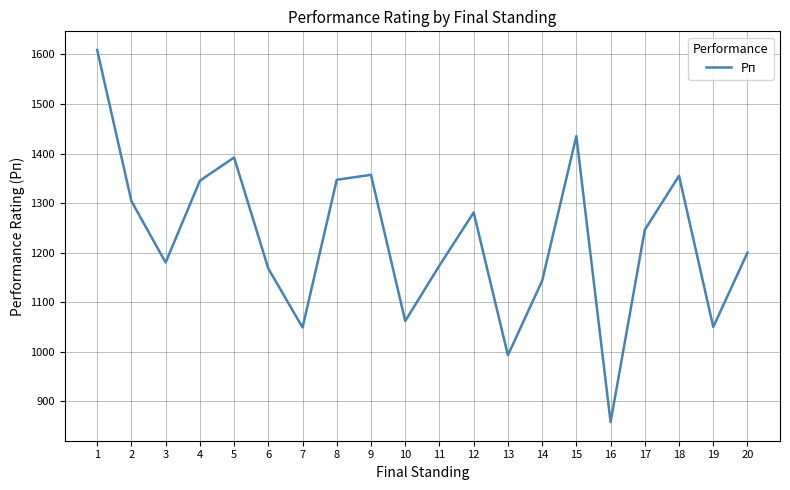

Which has a higher value, 15 or 2?

15